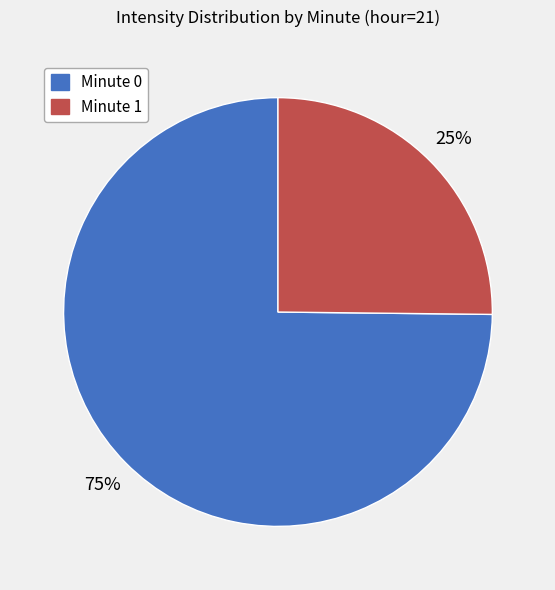

What is the smallest slice in the pie chart?

Minute 1